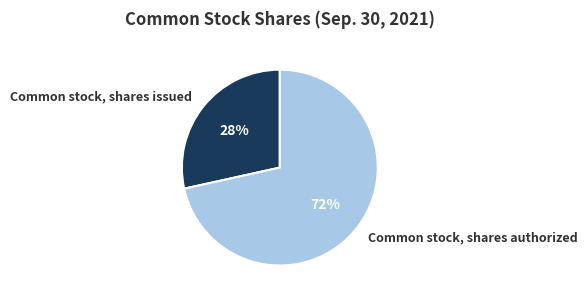

To the nearest percent, what is the average slice percentage?

50%